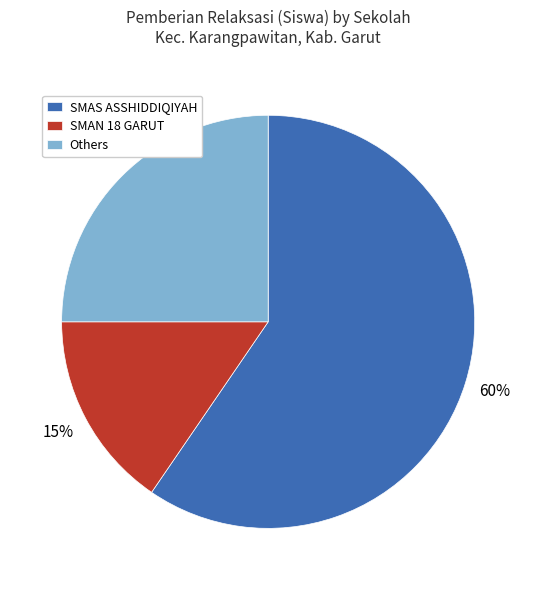

Which has a higher value, SMAN 18 GARUT or Others?

Others